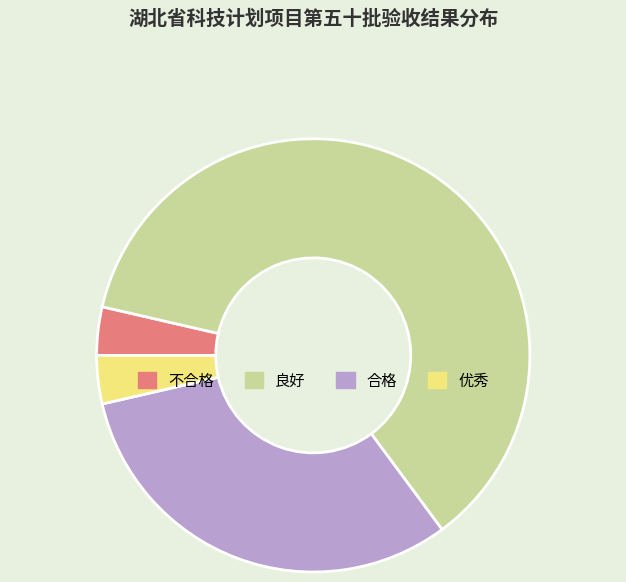

How many segments does this pie chart have?

4